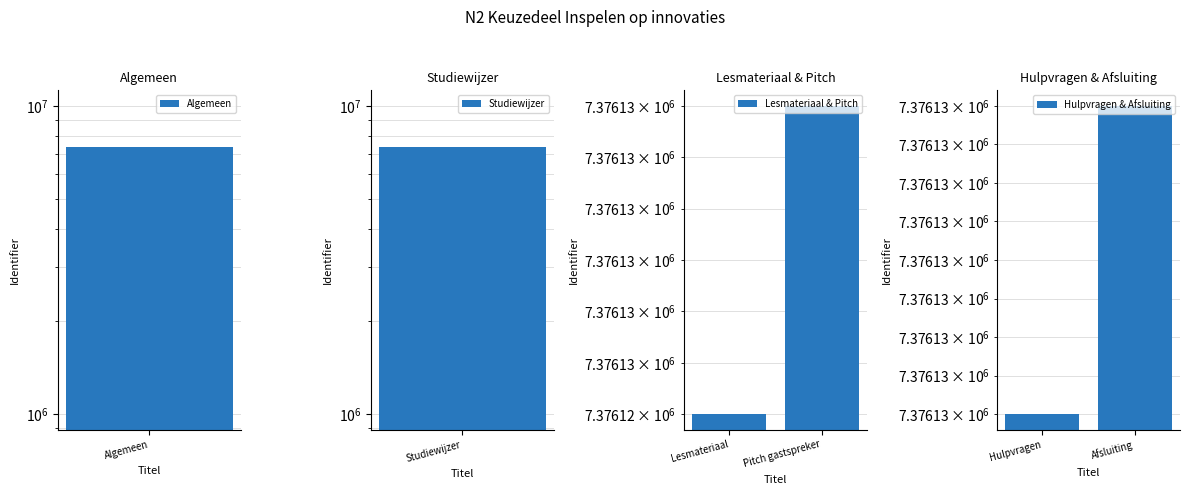

The value of Hulpvragen & Afsluiting at Afsluiting is 2064499. True or false?

False